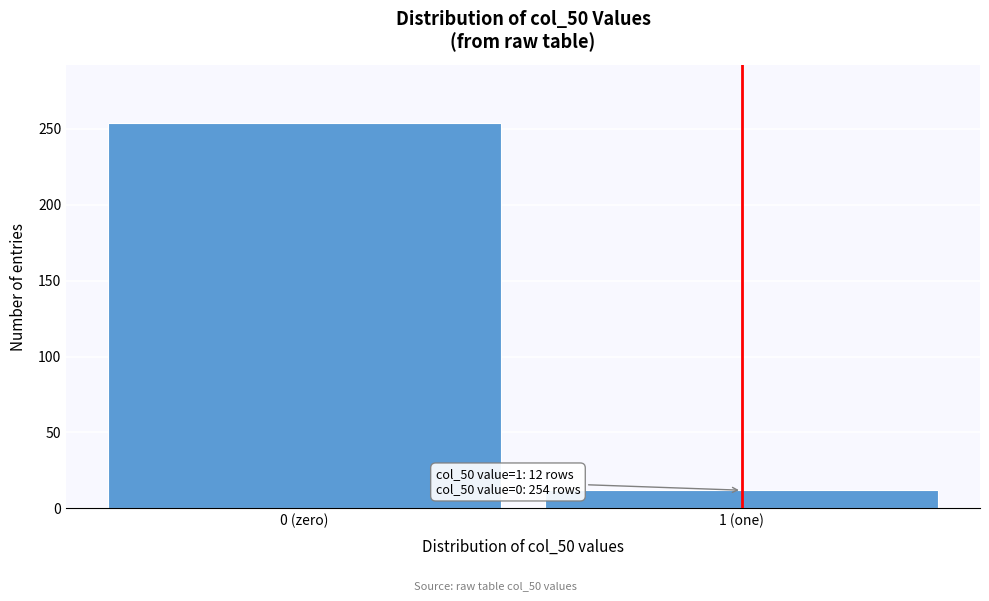

Reading right to left, list all the values displayed in this chart.

1 (one)=12	0 (zero)=254